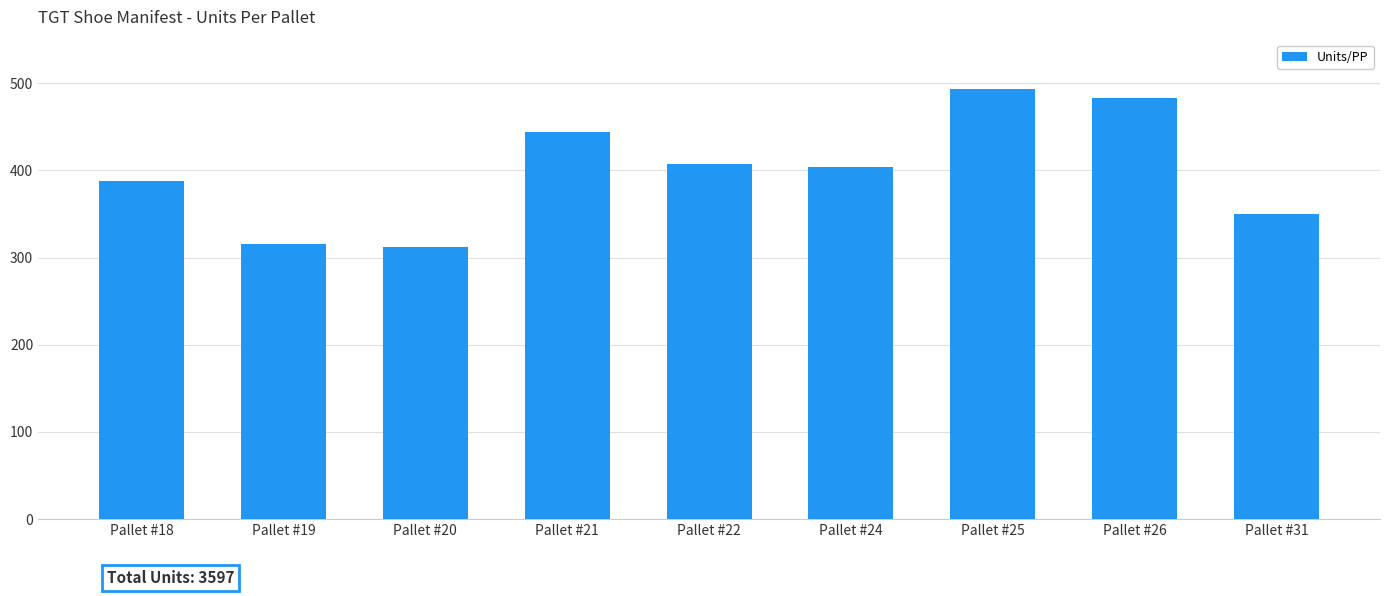

How many series are shown in this chart?

1